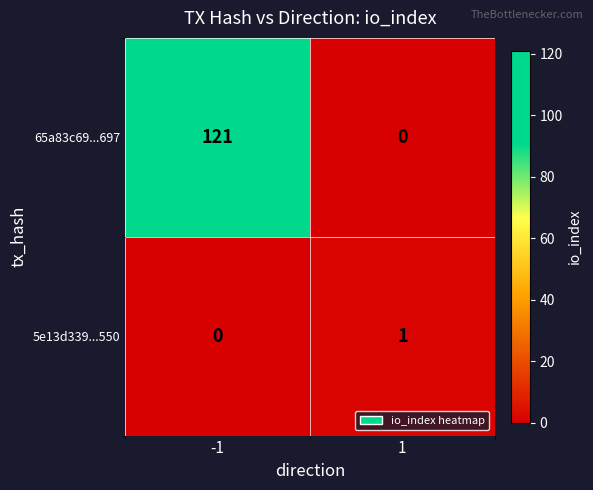

How many positive values does the 5e13d339...550 series have?

1